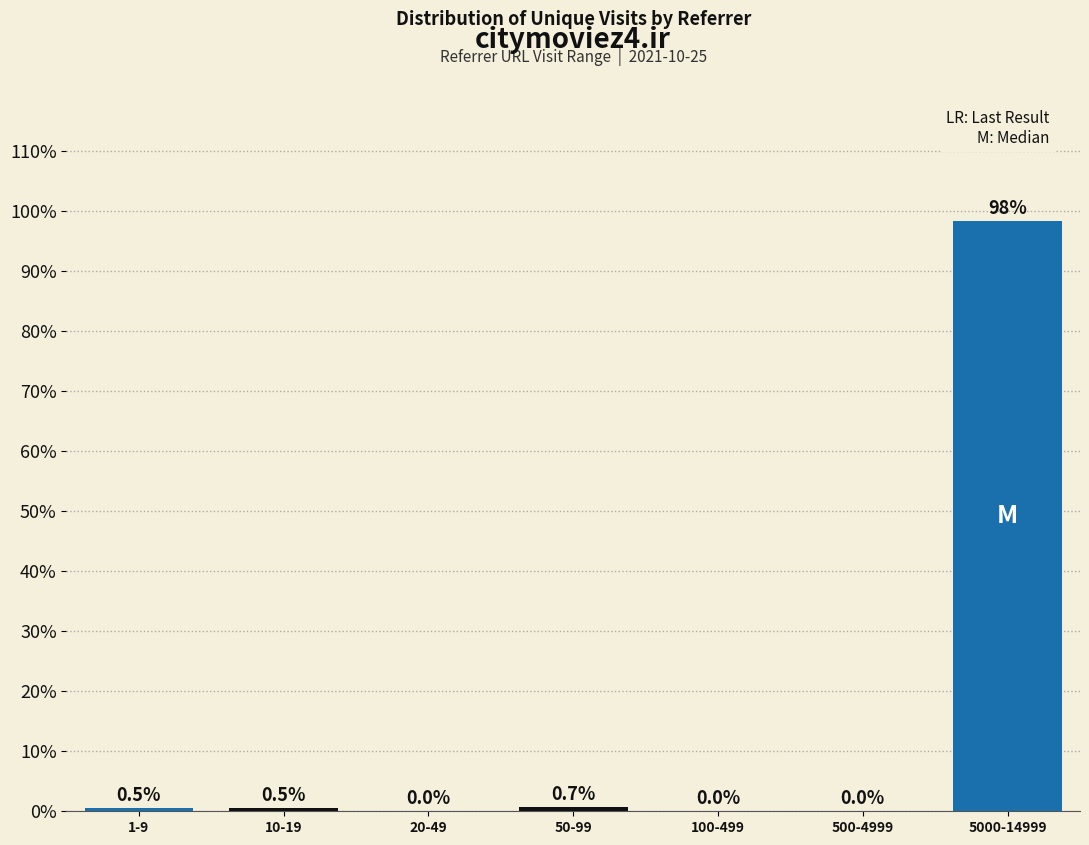

Reading left to right, list all the values displayed in this chart.

1-9=0.5	10-19=0.5	20-49=0.0	50-99=0.7	100-499=0.0	500-4999=0.0	5000-14999=98.3